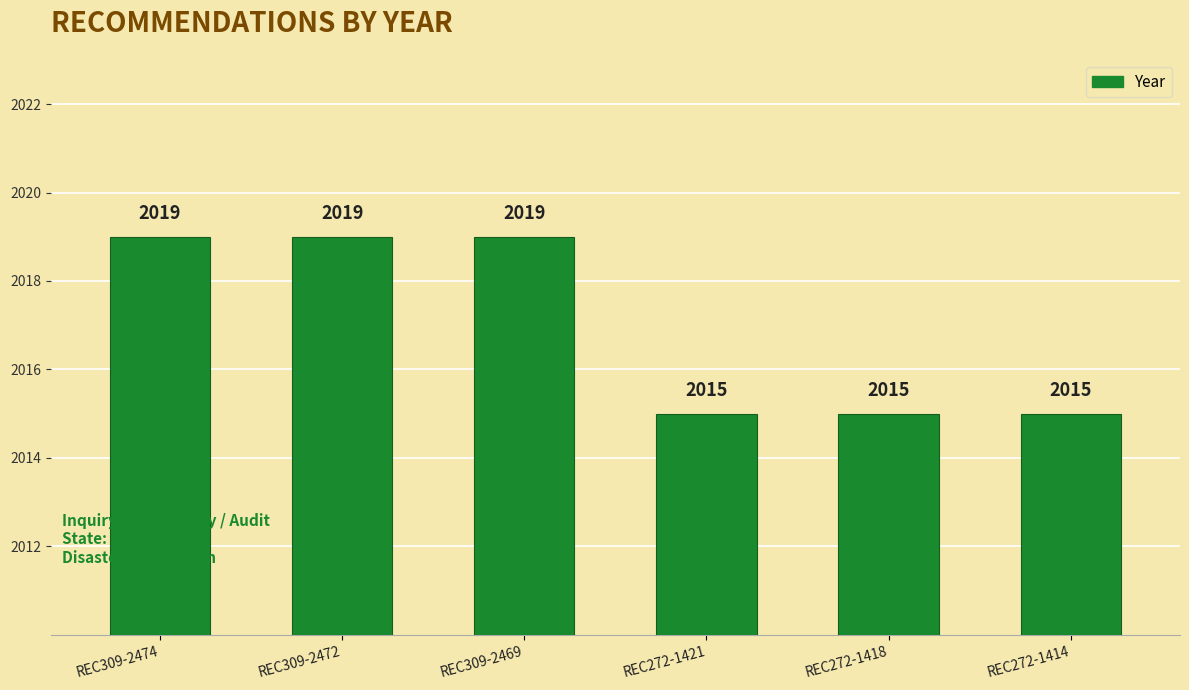

Are the bars horizontal?

No